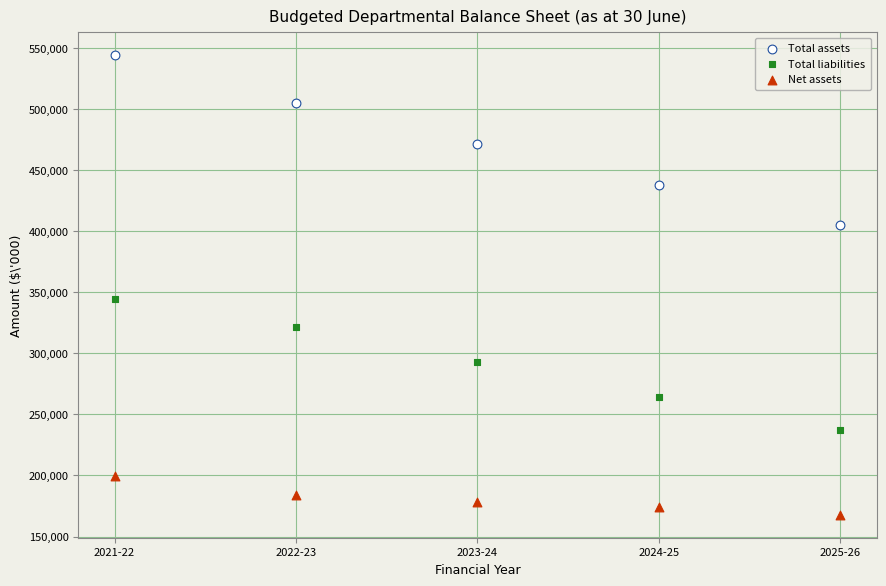

Across all data points, what is the range of Y values (max minus min)?

376095